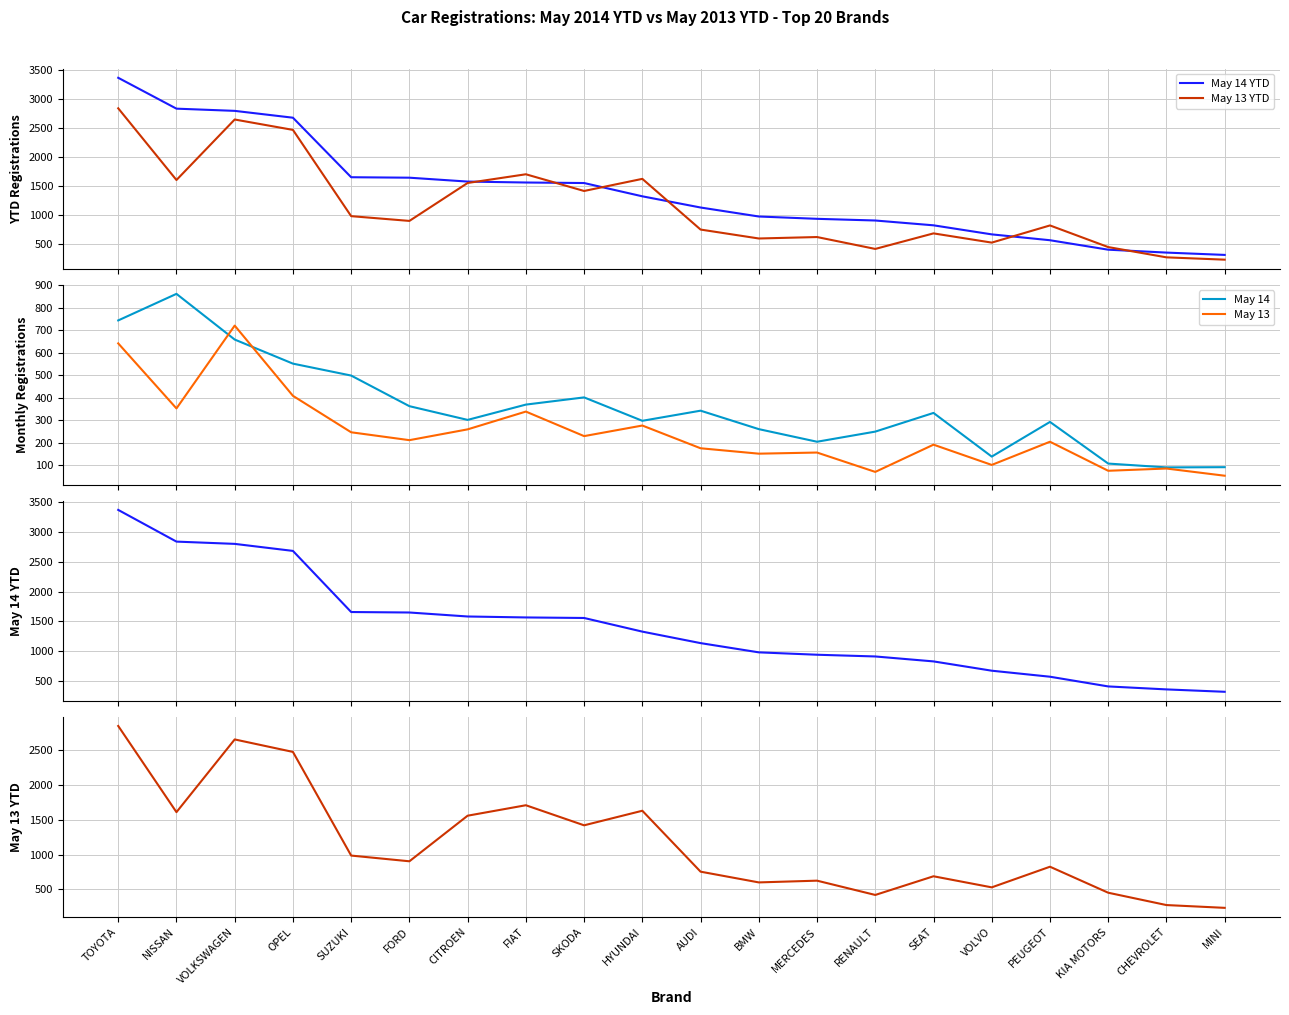

What position from the right is SUZUKI?

16